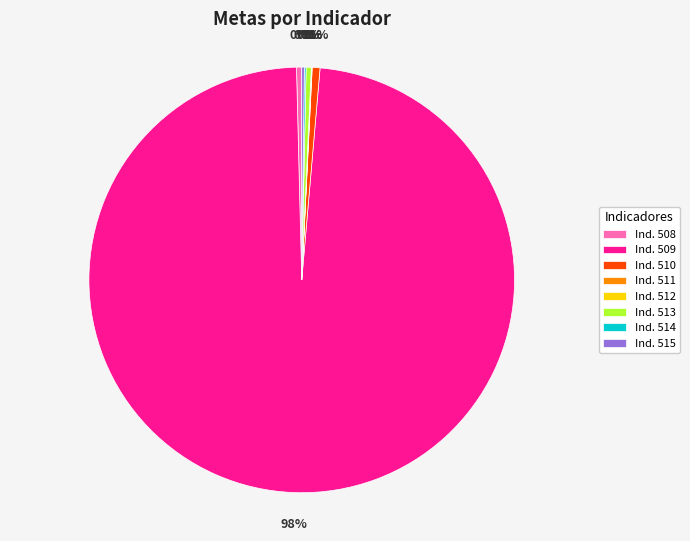

Is Ind. 509 the majority of the pie?

Yes